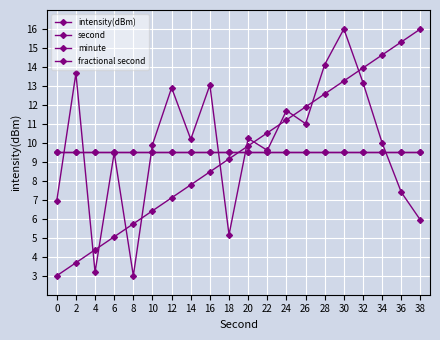

Does the chart display data point markers on the line(s)?

Yes